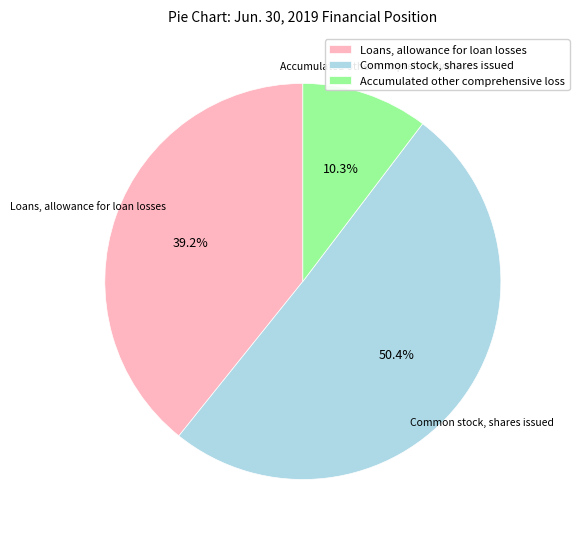

Combined, do Loans, allowance for loan losses and Common stock, shares issued account for over 50%?

Yes